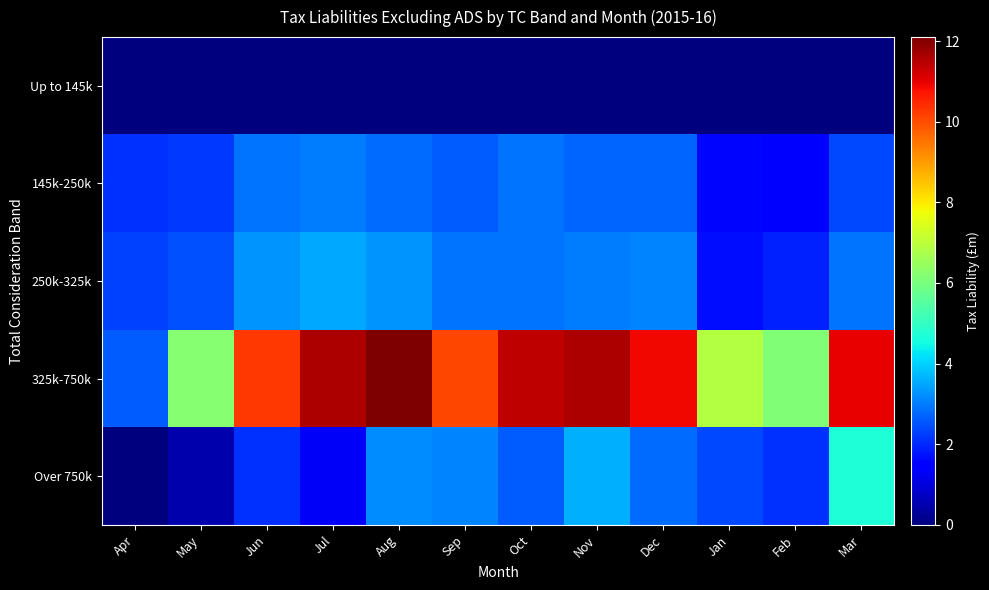

Reading left to right, what are all the values shown in this chart?

Up to 145k: Apr=0.0	May=0.0	Jun=0.0	Jul=0.0	Aug=0.0	Sep=0.0	Oct=0.0	Nov=0.0	Dec=0.0	Jan=0.0	Feb=0.0	Mar=0.0
145k-250k: Apr=2.1	May=2.2	Jun=2.9	Jul=3.0	Aug=2.8	Sep=2.6	Oct=2.9	Nov=2.7	Dec=2.7	Jan=1.6	Feb=1.5	Mar=2.4
250k-325k: Apr=2.3	May=2.5	Jun=3.3	Jul=3.5	Aug=3.3	Sep=2.9	Oct=2.9	Nov=3.0	Dec=3.1	Jan=1.7	Feb=1.9	Mar=2.9
325k-750k: Apr=2.6	May=6.2	Jun=10.3	Jul=11.6	Aug=12.1	Sep=10.1	Oct=11.4	Nov=11.6	Dec=10.9	Jan=6.9	Feb=6.1	Mar=11.0
Over 750k: Apr=0.0	May=0.5	Jun=2.1	Jul=1.3	Aug=3.2	Sep=3.1	Oct=2.6	Nov=3.6	Dec=2.8	Jan=2.4	Feb=2.1	Mar=4.7